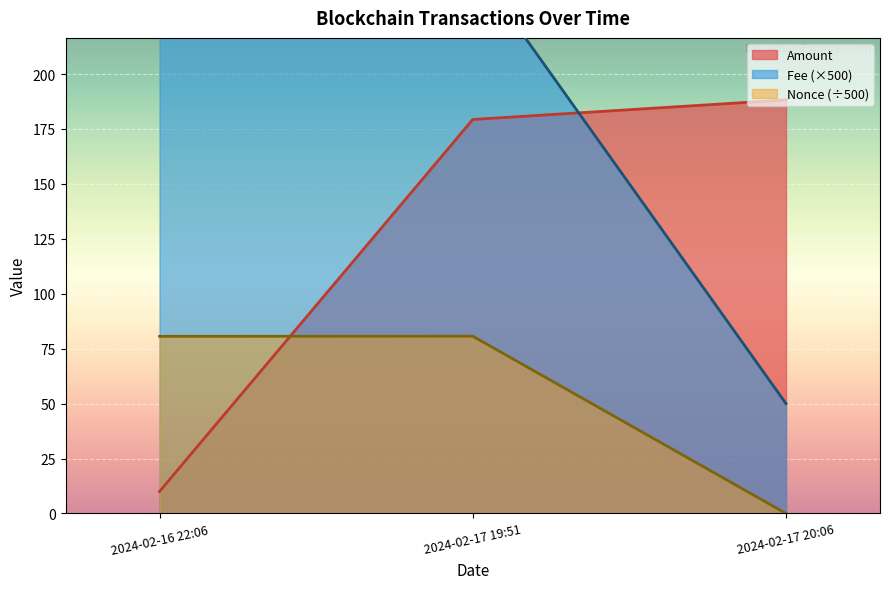

Is it true that Amount equals 52.7 at 2024-02-17 19:51?

False